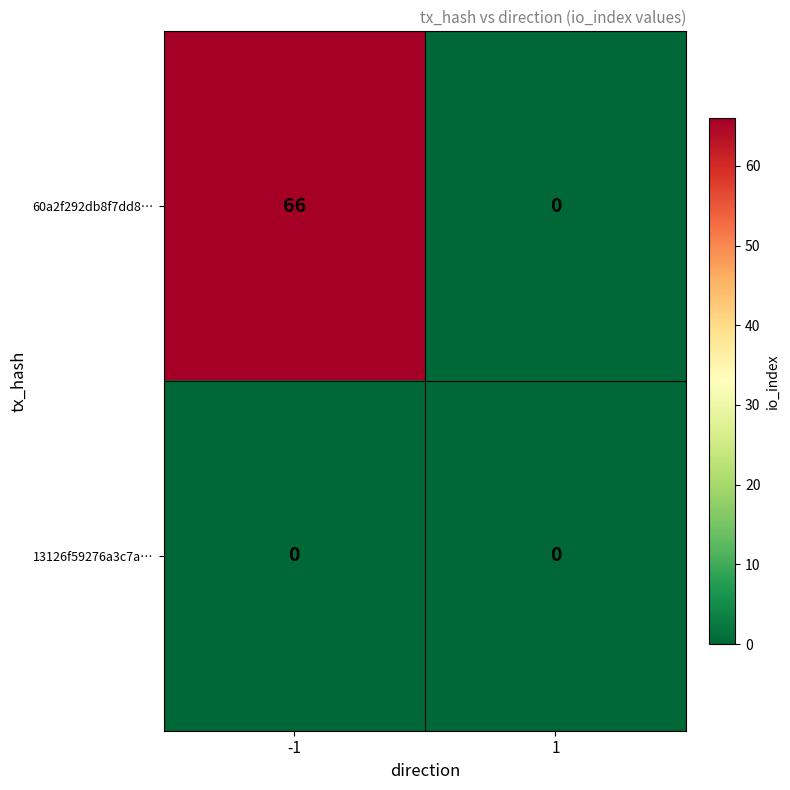

At how many categories does at least one series exceed 41?

1